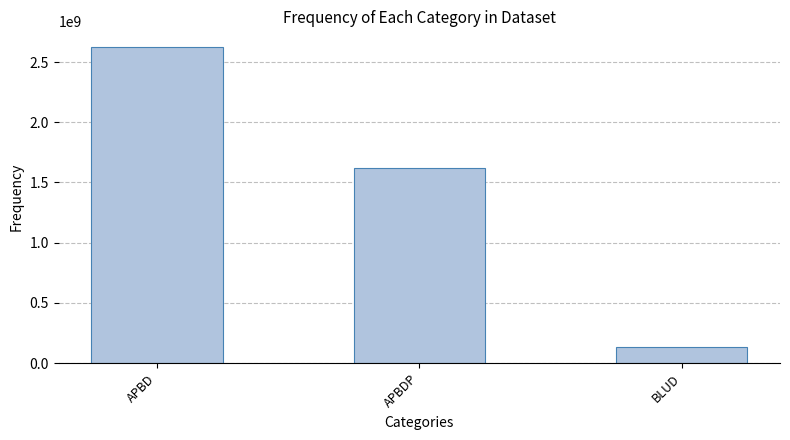

List the labels in order of value, largest first.

APBD, APBDP, BLUD